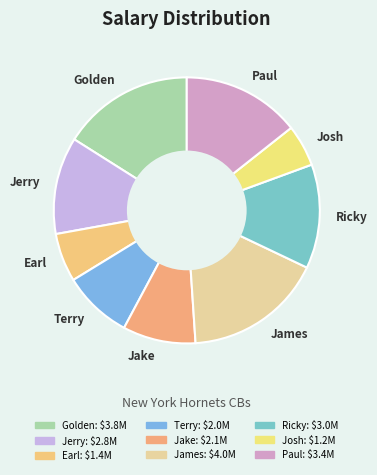

Is Jerry the majority of the pie?

No